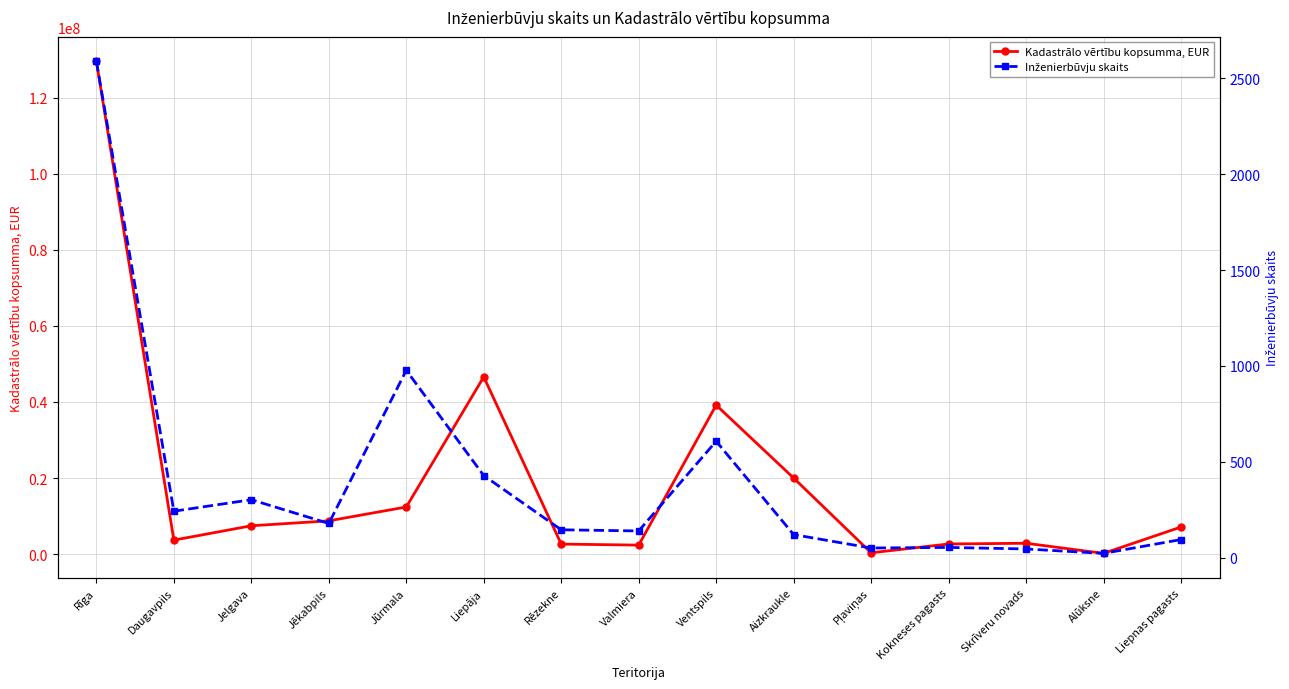

How many series are shown in this chart?

2